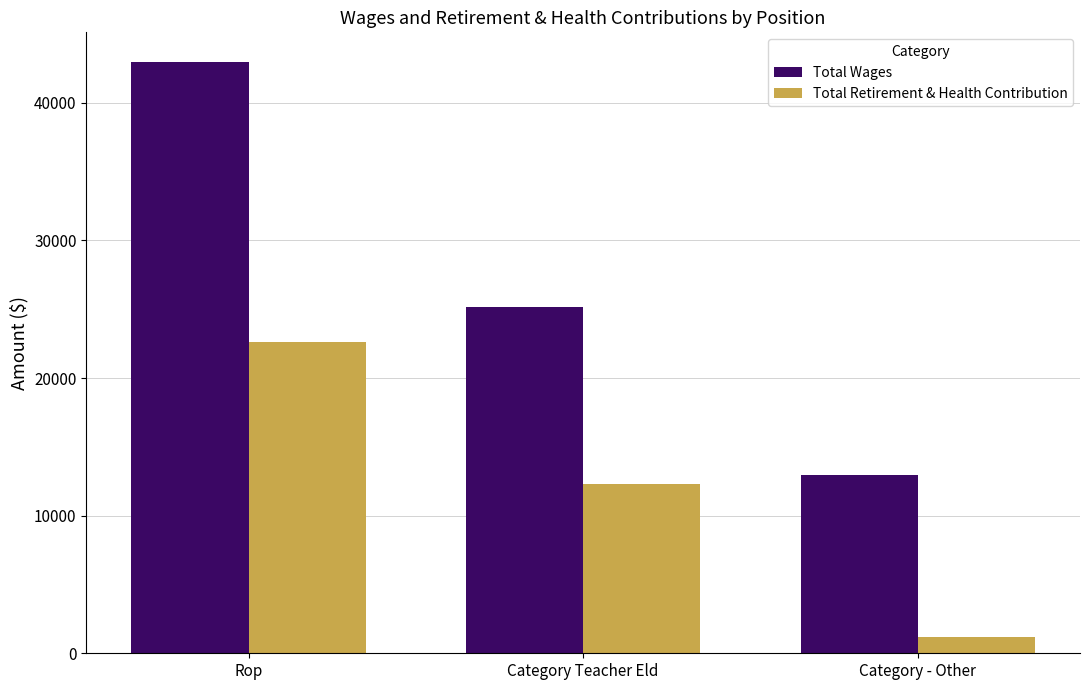

What is the difference between the Total Wages values at Category Teacher Eld and Category - Other?

12208